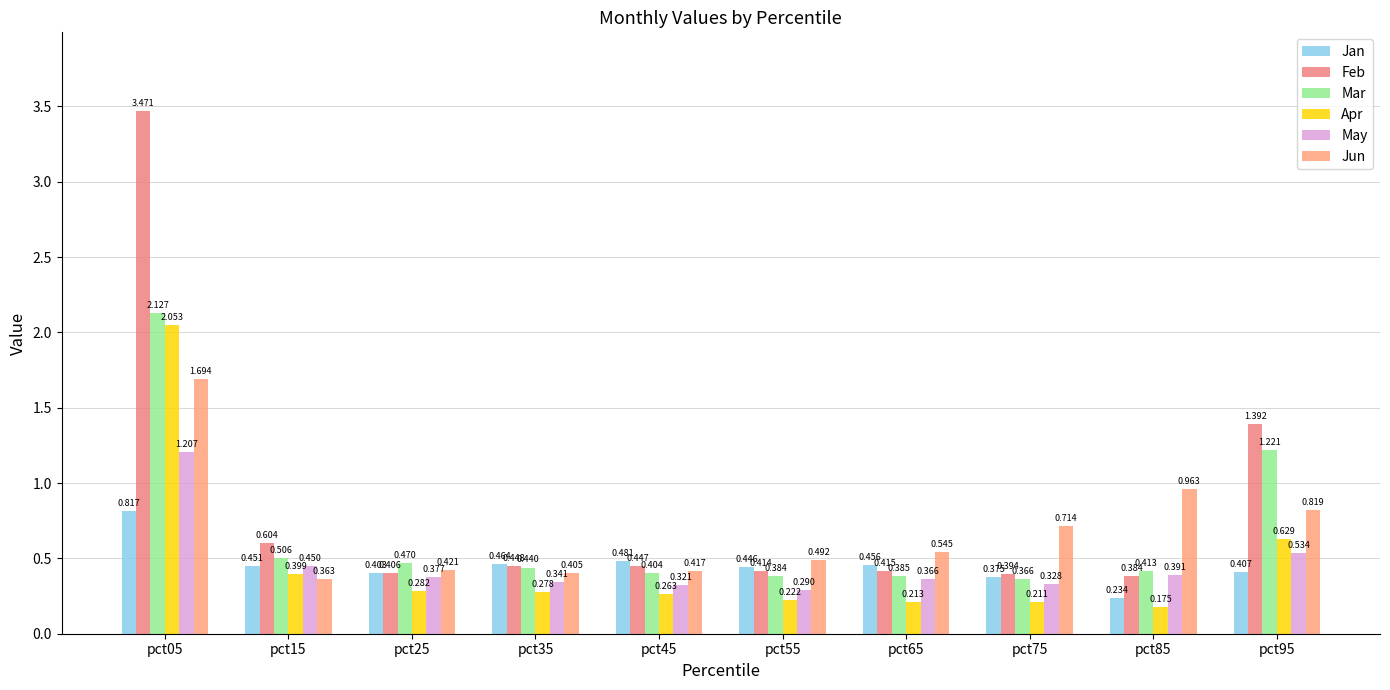

True or false: Feb has a value of 0.6 at pct15.

True